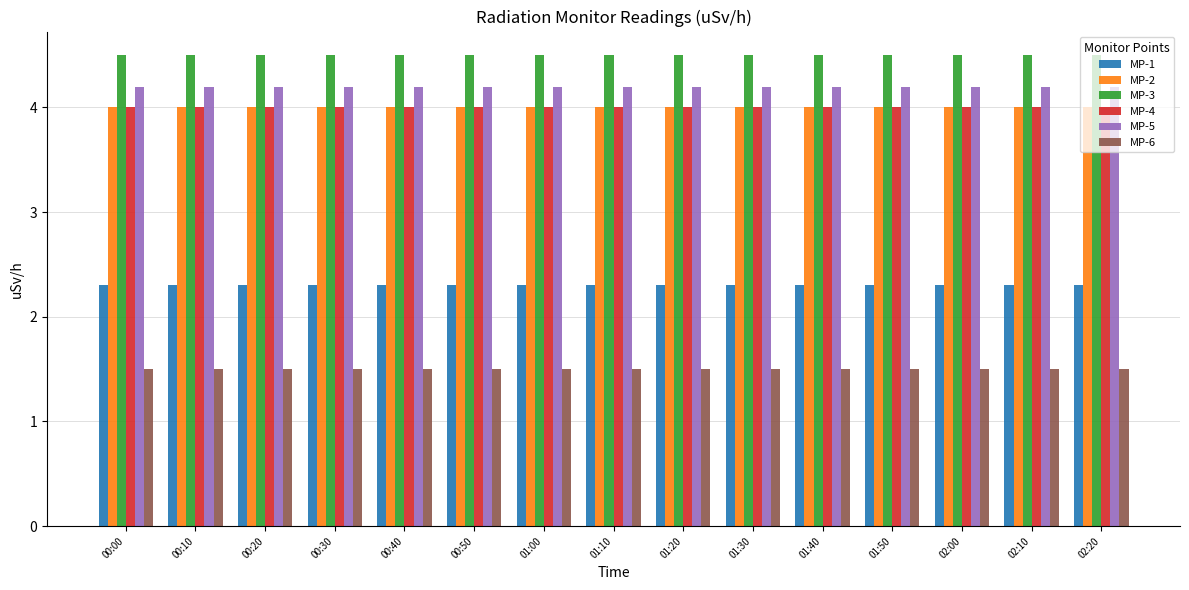

What is the maximum value shown in the chart?

4.5